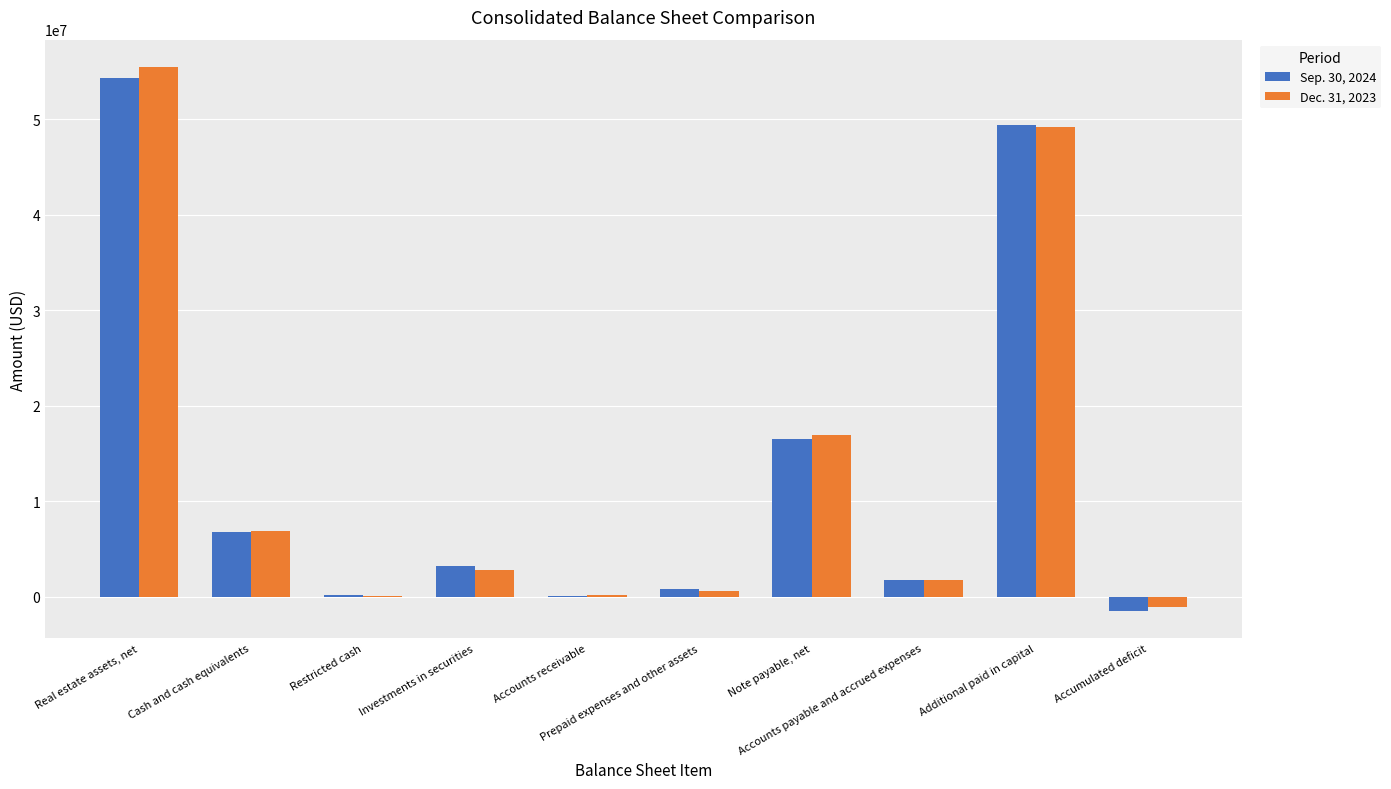

What is the maximum value shown in the chart?

55481220